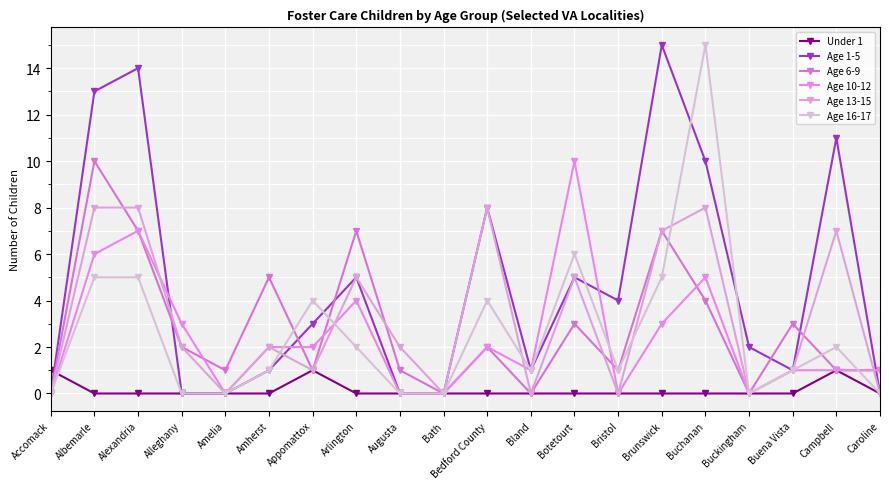

How many data points does each series have?

20